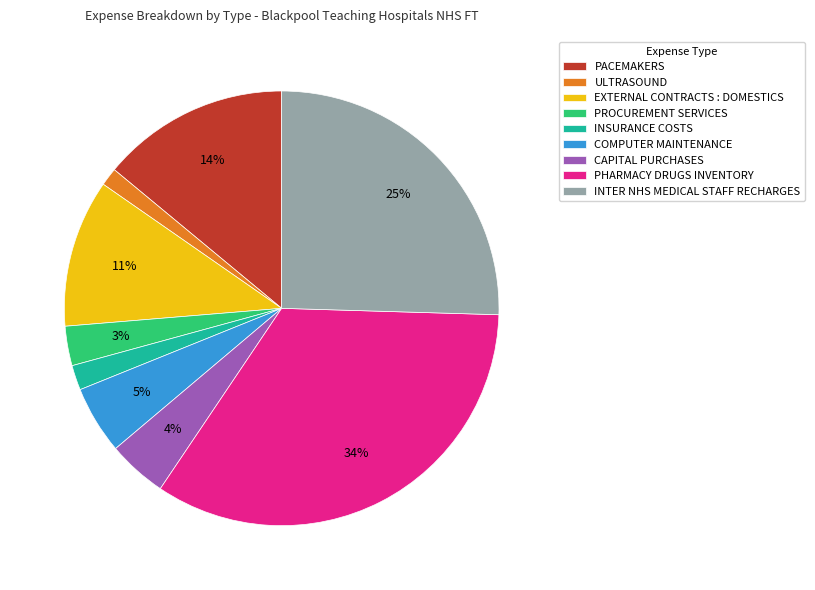

What is the largest slice in the pie chart?

PHARMACY DRUGS INVENTORY